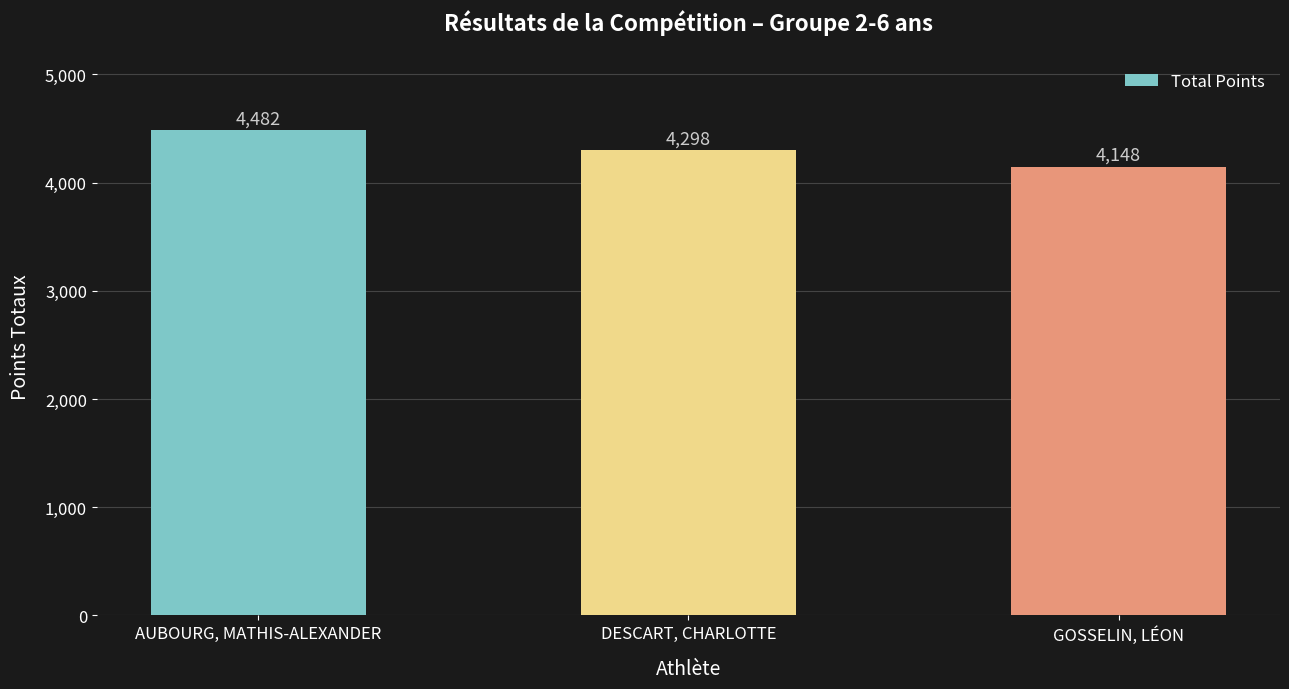

Reading left to right, what are all the values shown in this chart?

4482	4298	4148